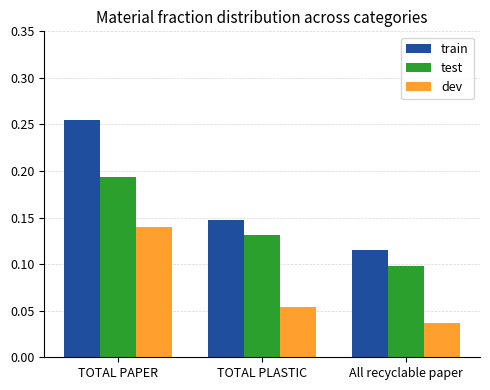

Count the dev values in the range 0 to 1.

3